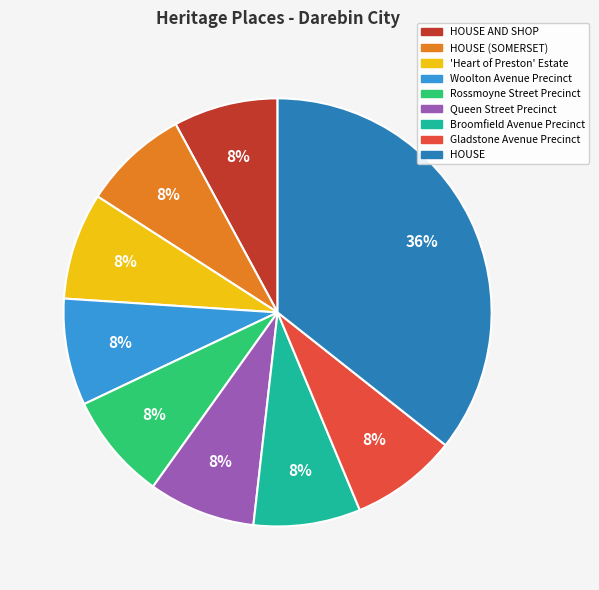

Does any single category account for the majority?

No